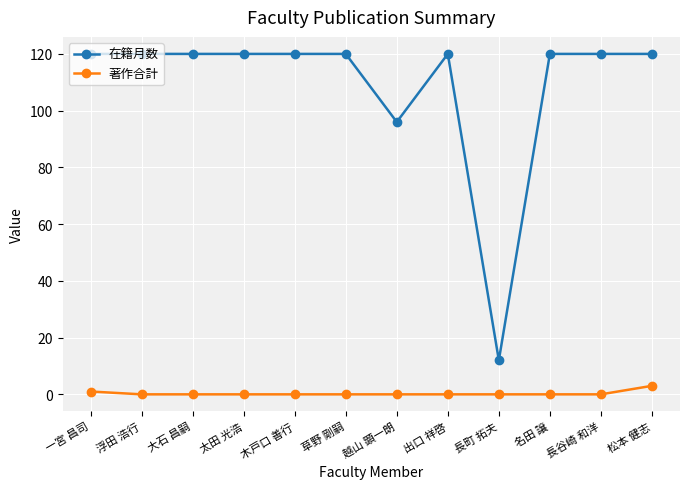

Which series has the largest total across all categories?

在籍月数